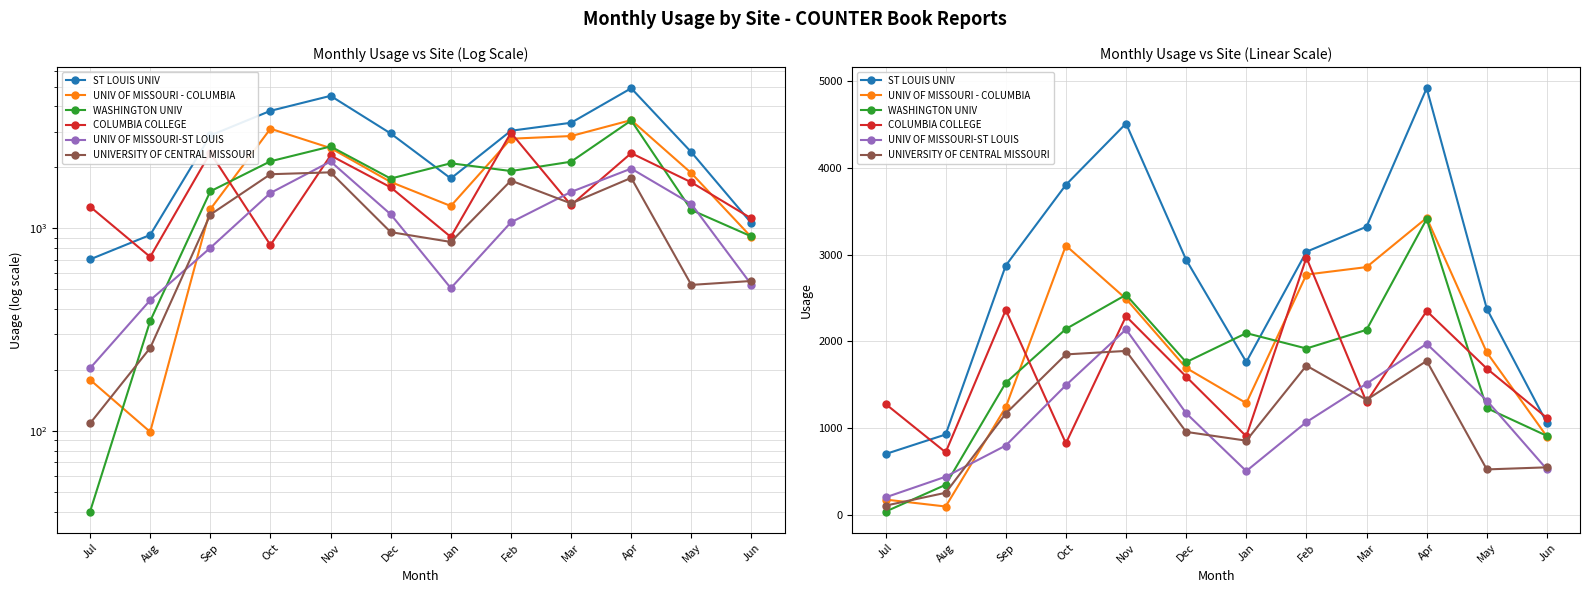

Between Dec and Mar, which series saw the biggest shift?

UNIV OF MISSOURI - COLUMBIA